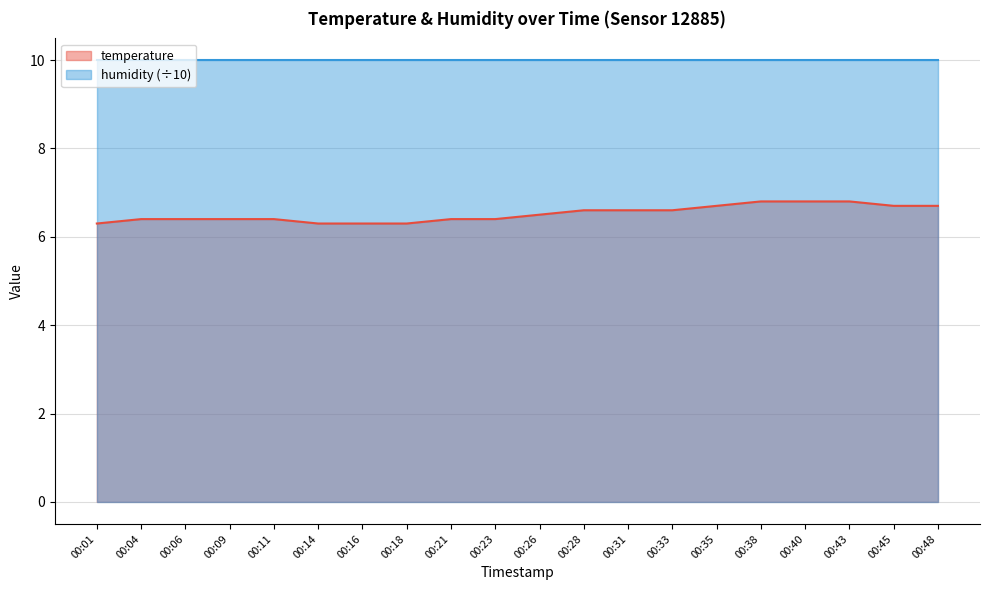

What is the difference between the second highest and minimum values?

0.5